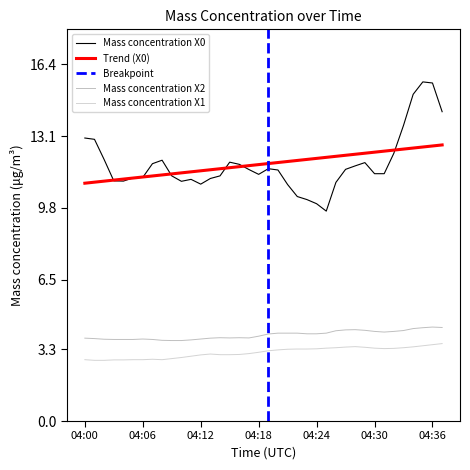

Rank the categories by Mass concentration X0 value from highest to lowest.

04:35, 04:36, 04:34, 04:37, 04:33, 04:00, 04:01, 04:32, 04:02, 04:08, 04:15, 04:29, 04:07, 04:16, 04:28, 04:19, 04:27, 04:17, 04:20, 04:30, 04:31, 04:18, 04:09, 04:14, 04:06, 04:05, 04:13, 04:11, 04:03, 04:04, 04:10, 04:26, 04:12, 04:21, 04:22, 04:23, 04:24, 04:25